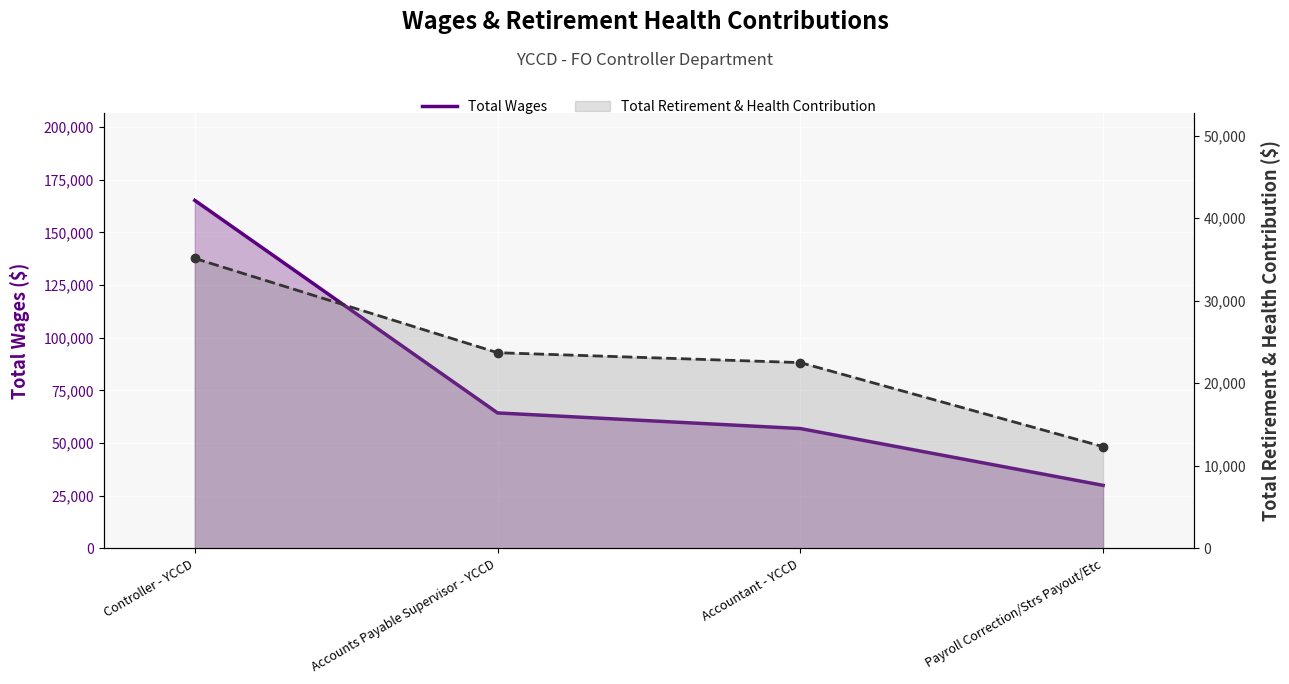

Between Accountant - YCCD and Payroll Correction/Strs Payout/Etc, which series saw the biggest shift?

Total Wages